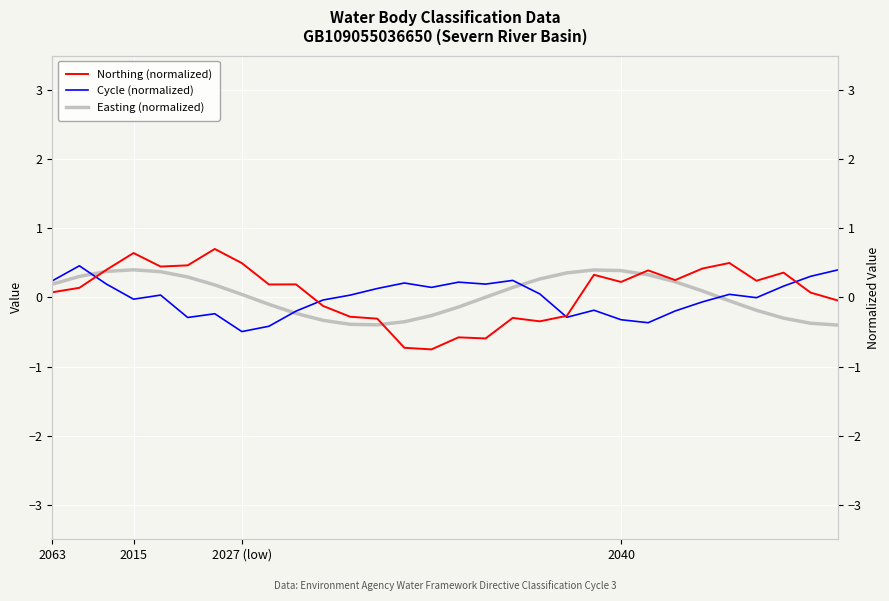

The value of Easting (normalized) at 4 is 0.1. True or false?

False